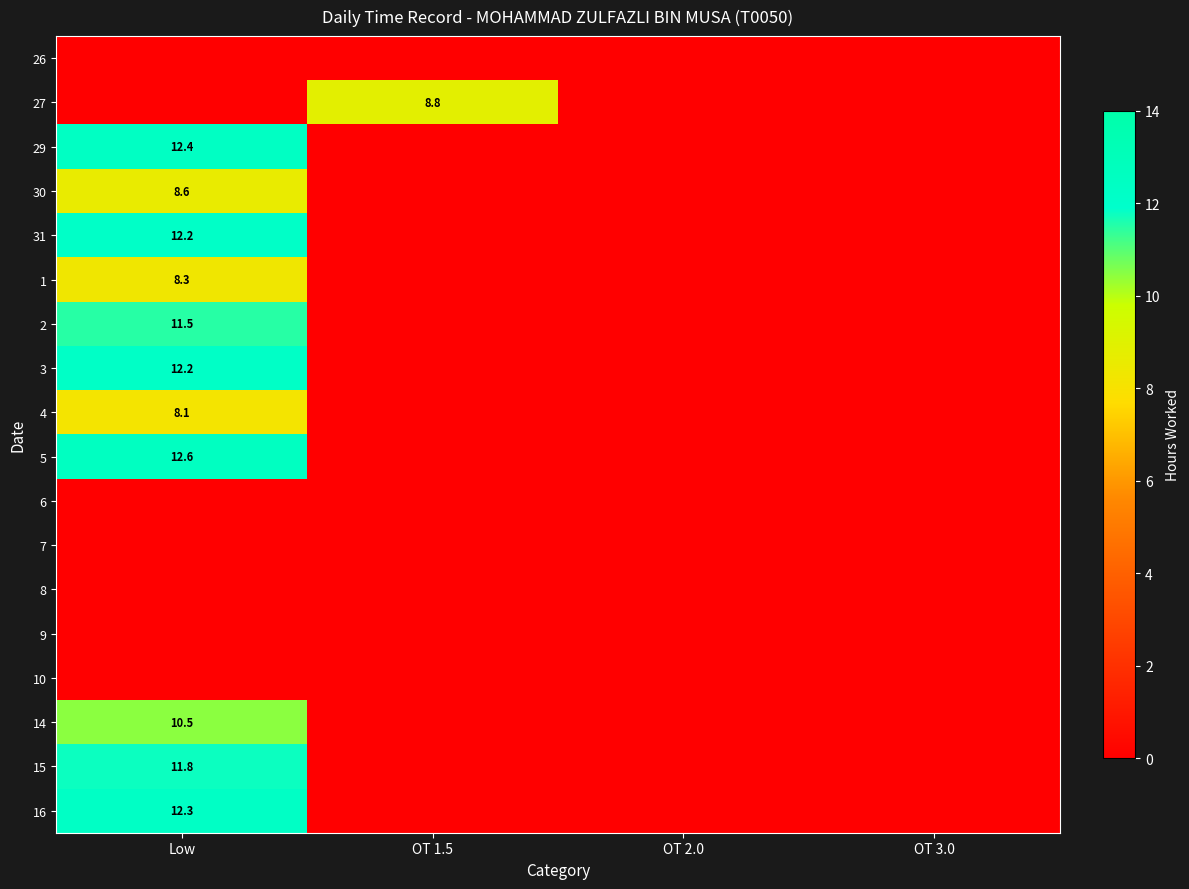

Is it true that 4 equals 5.6 at Low?

False